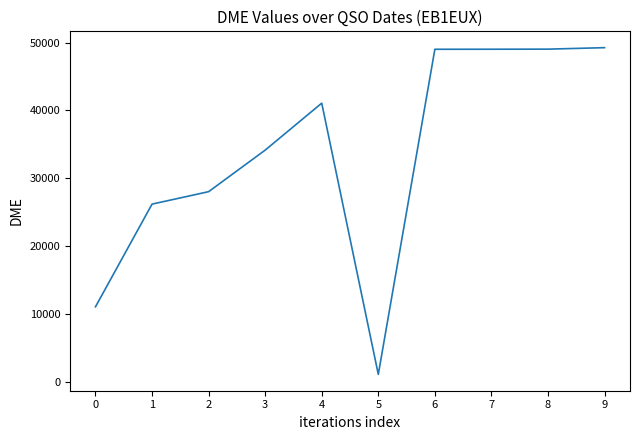

At which category does the data reach its first local peak?

4